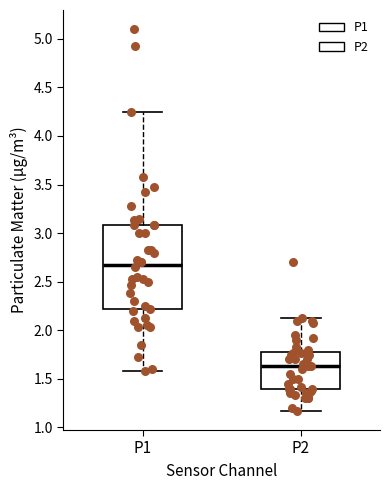

Comparing the boxes themselves (not the whiskers), which one is the tallest?

P1